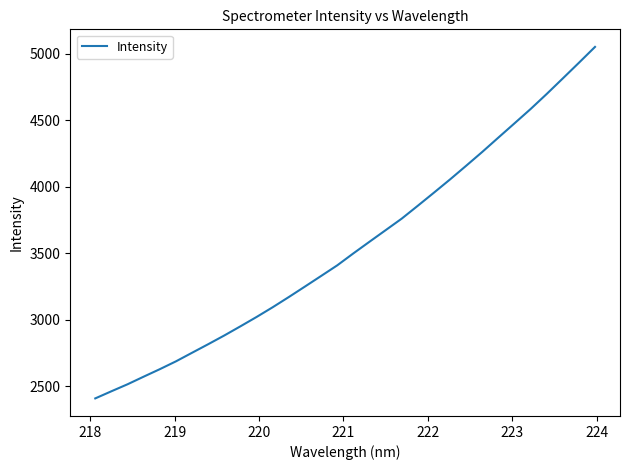

What is the difference between the maximum and minimum values?

2644.1